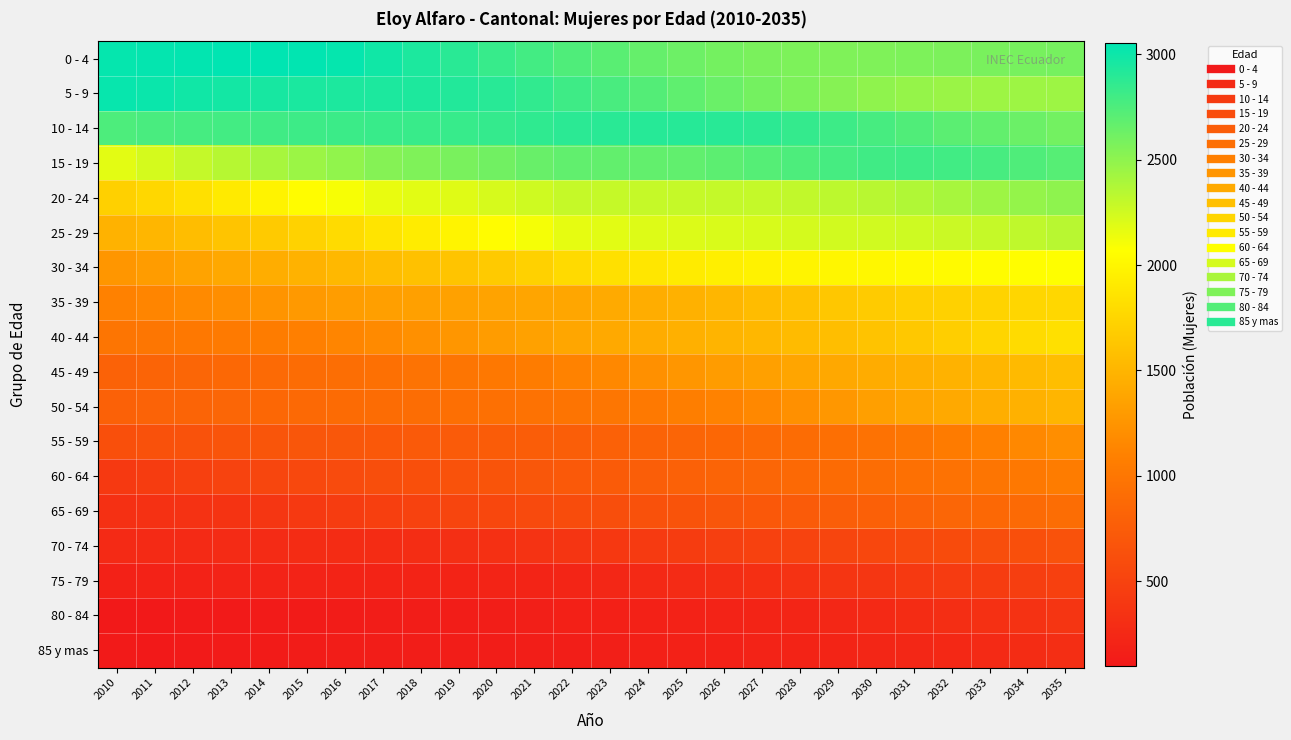

List the series in order of their peak value, highest first.

0 - 4, 5 - 9, 10 - 14, 15 - 19, 20 - 24, 25 - 29, 30 - 34, 40 - 44, 35 - 39, 45 - 49, 50 - 54, 55 - 59, 60 - 64, 65 - 69, 70 - 74, 75 - 79, 80 - 84, 85 y mas